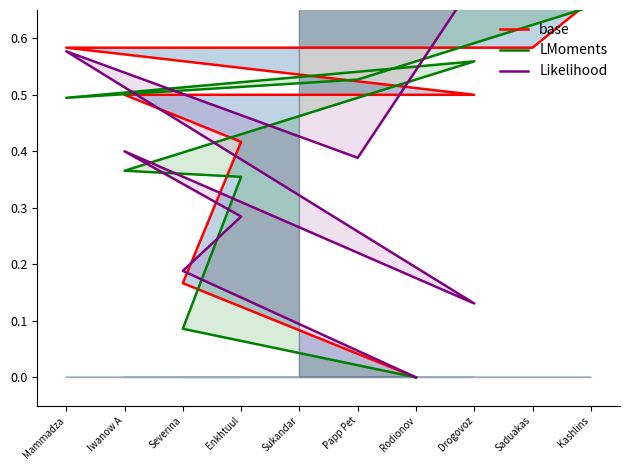

True or false: Likelihood has more than 0 points higher than both neighbors.

True